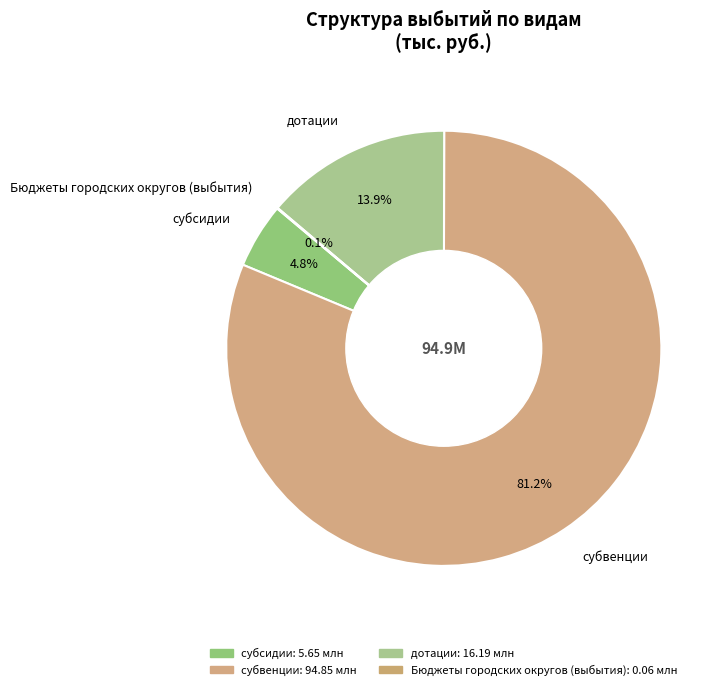

To the nearest percent, what is the difference between the дотации and субсидии slice percentages?

9%